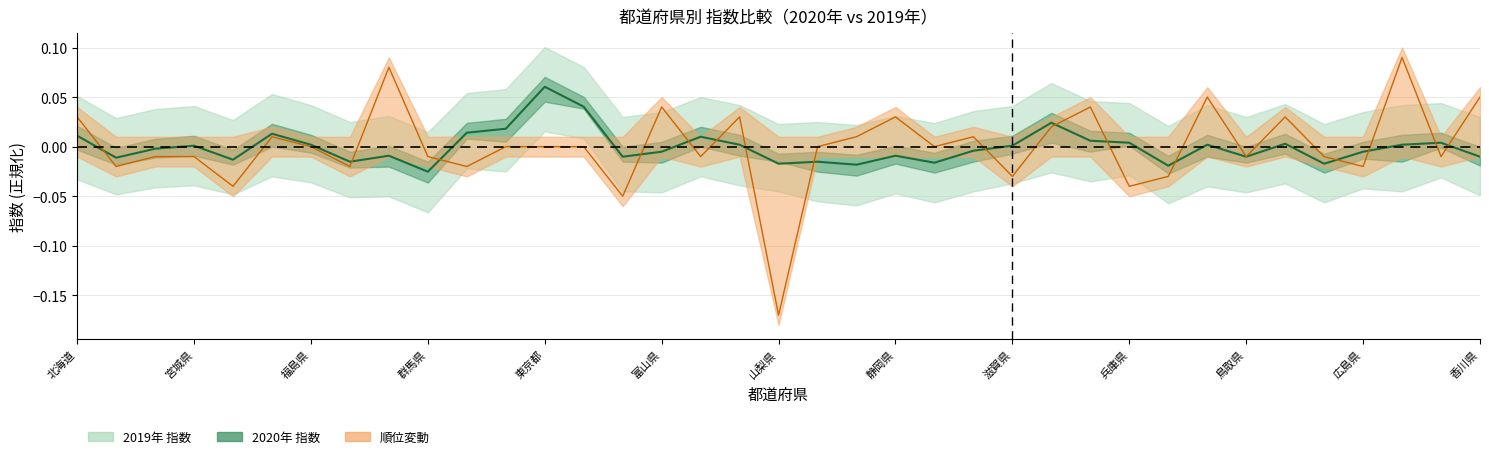

Between 埼玉県 and 香川県, which series saw the biggest shift?

順位変動